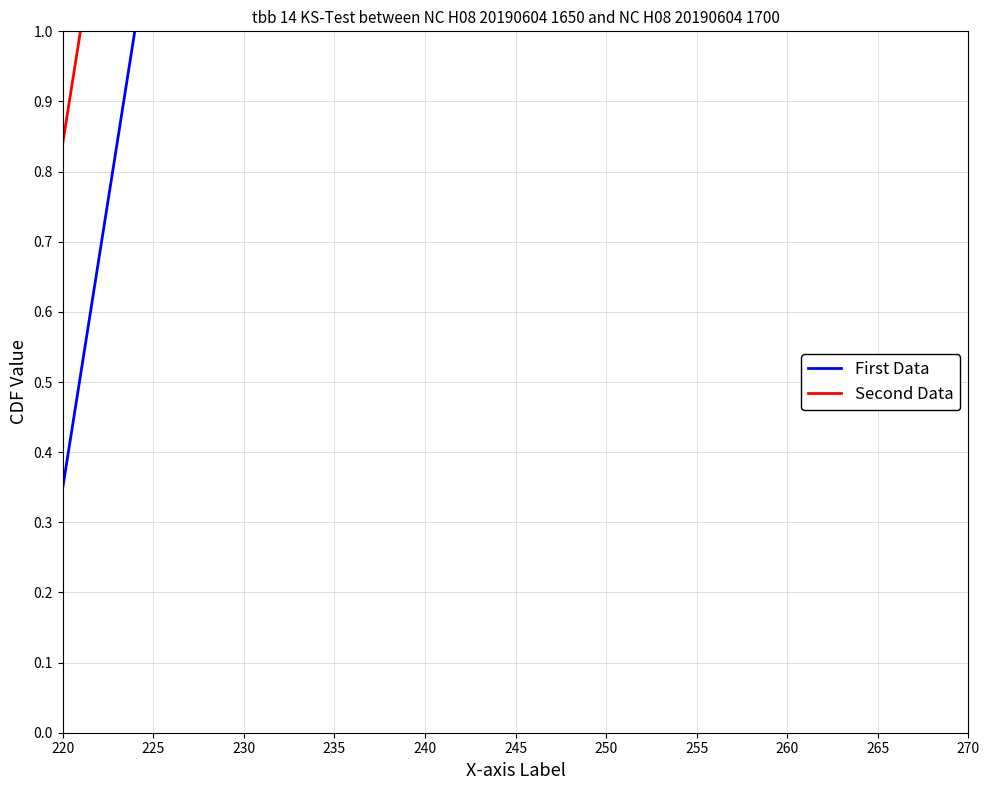

What is the label of the 6th point from the left?

245